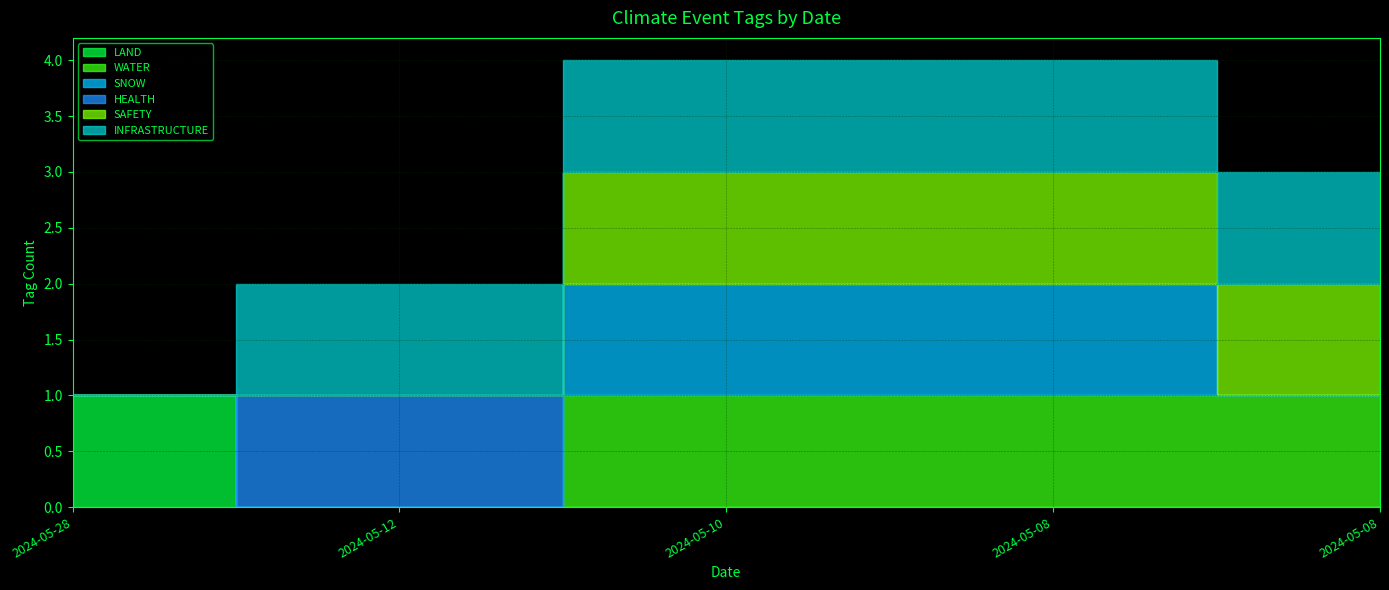

Where is INFRASTRUCTURE nearest to the value 0?

2024-05-28